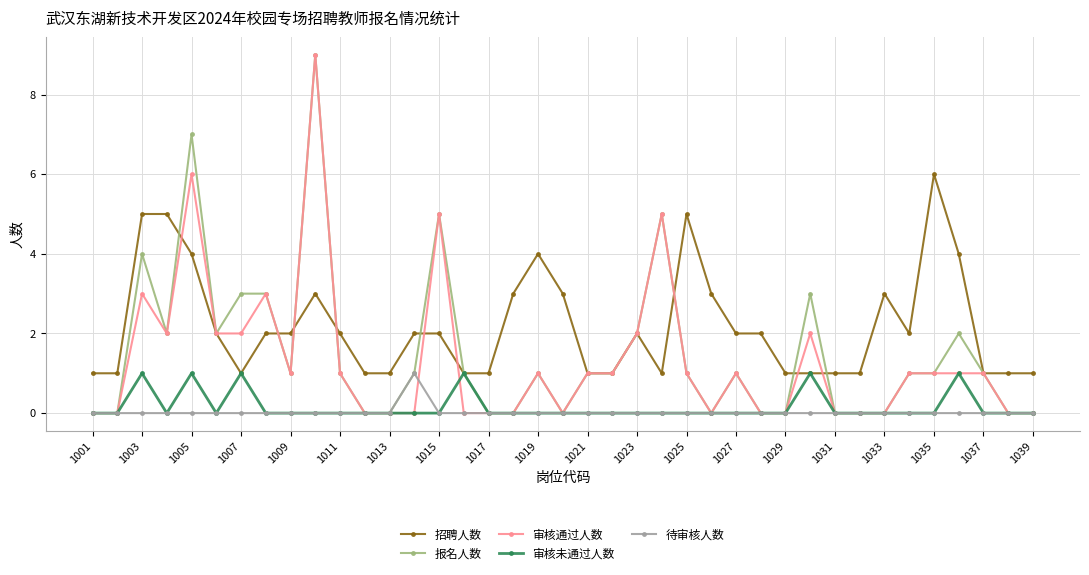

True or false: 招聘人数 has more than 2 points higher than both neighbors.

True